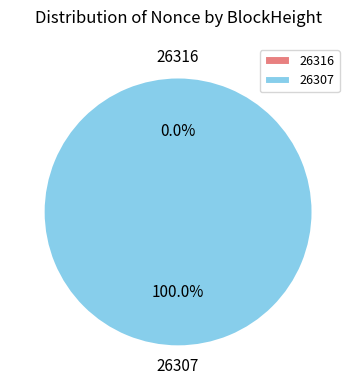

Is 26307 the majority of the pie?

Yes